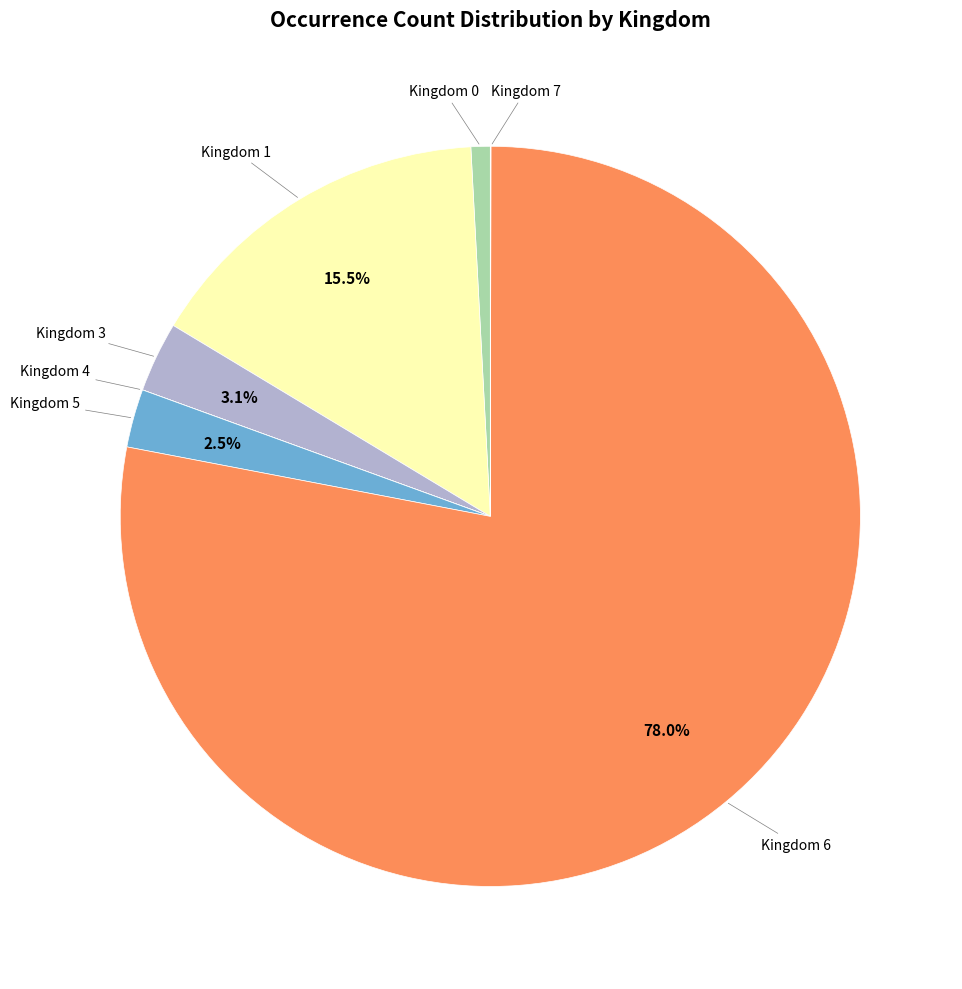

Does any single category account for the majority?

Yes